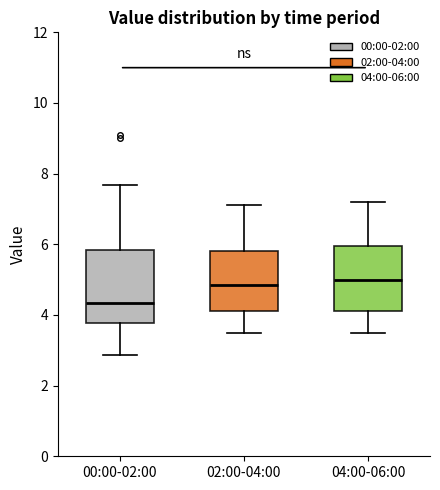

Where is the upper edge of the box for 02:00-04:00 on the y-axis? The values are not printed on the chart, so give them approximately, as read against the axis.

5.8